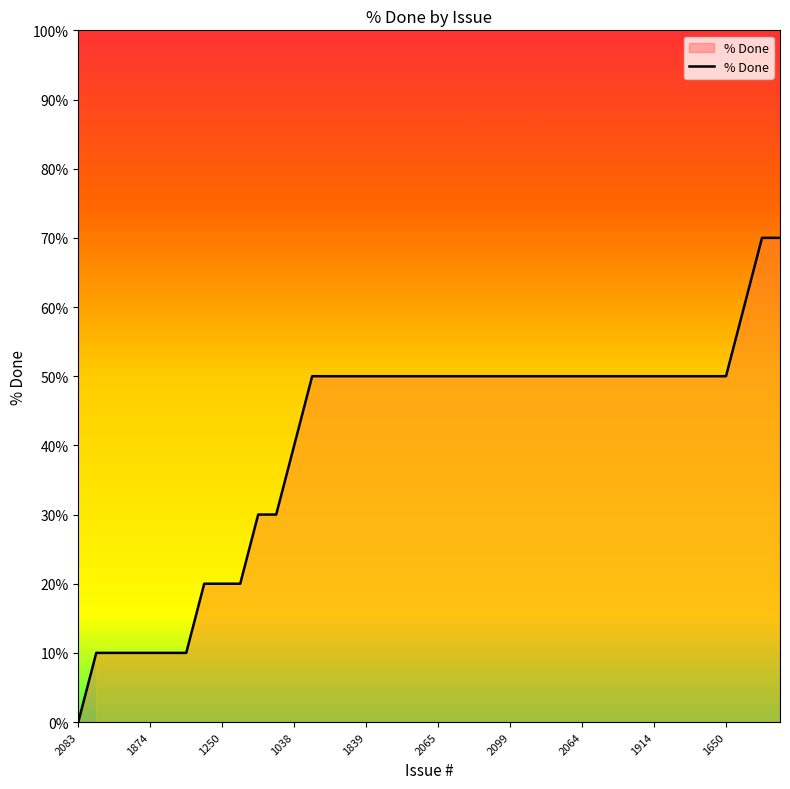

What is the maximum value shown in the chart?

70